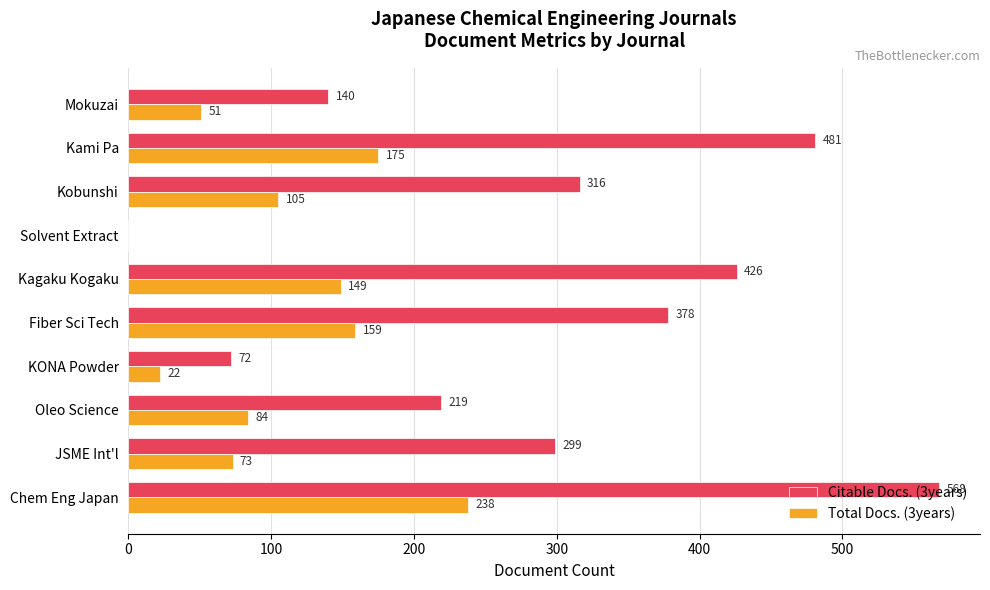

What are all the series names shown in the legend?

Citable Docs. (3years), Total Docs. (3years)